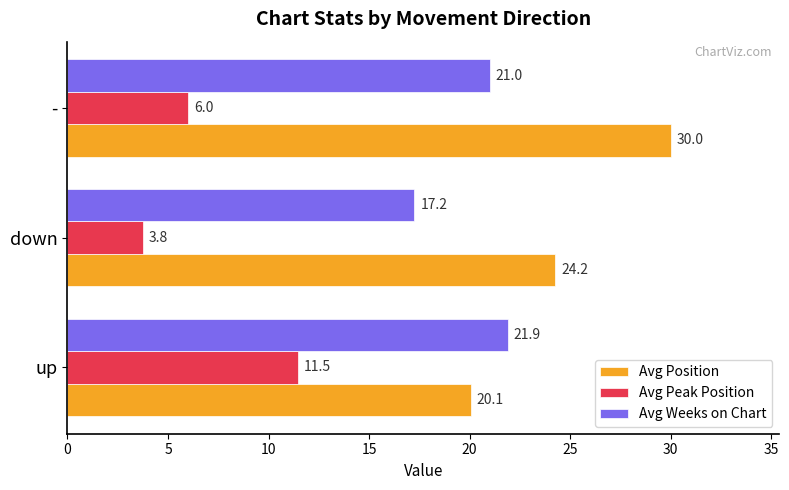

What is the approximate value of Avg Peak Position at -?

6.0